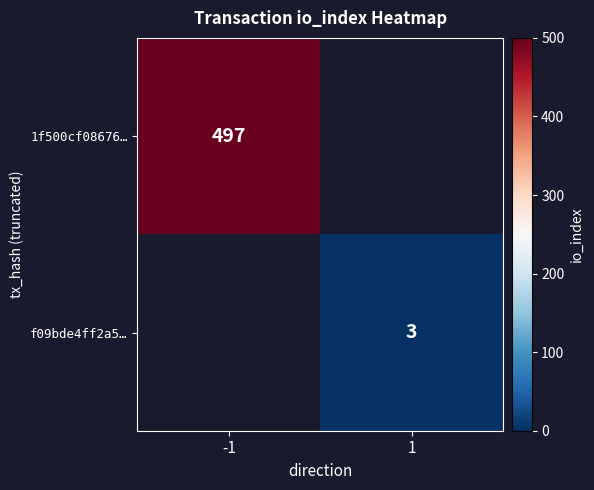

True or false: f09bde4ff2a5… has a value of 3 at 1.

True